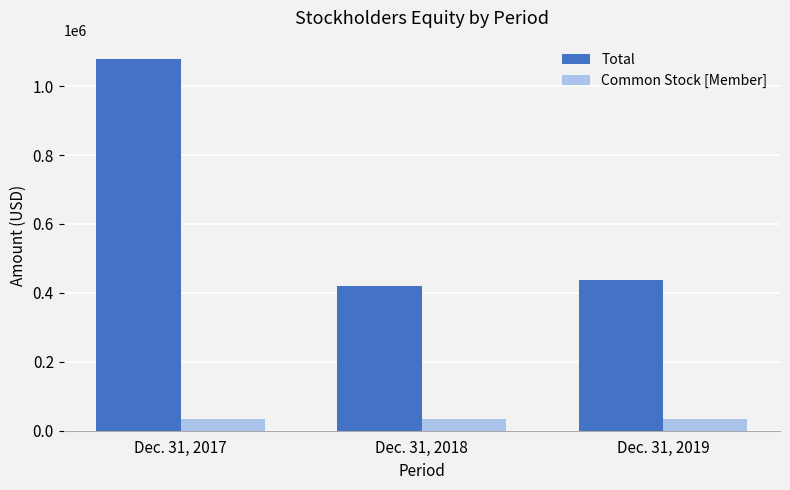

Which series changed the most between Dec. 31, 2017 and Dec. 31, 2019?

Total